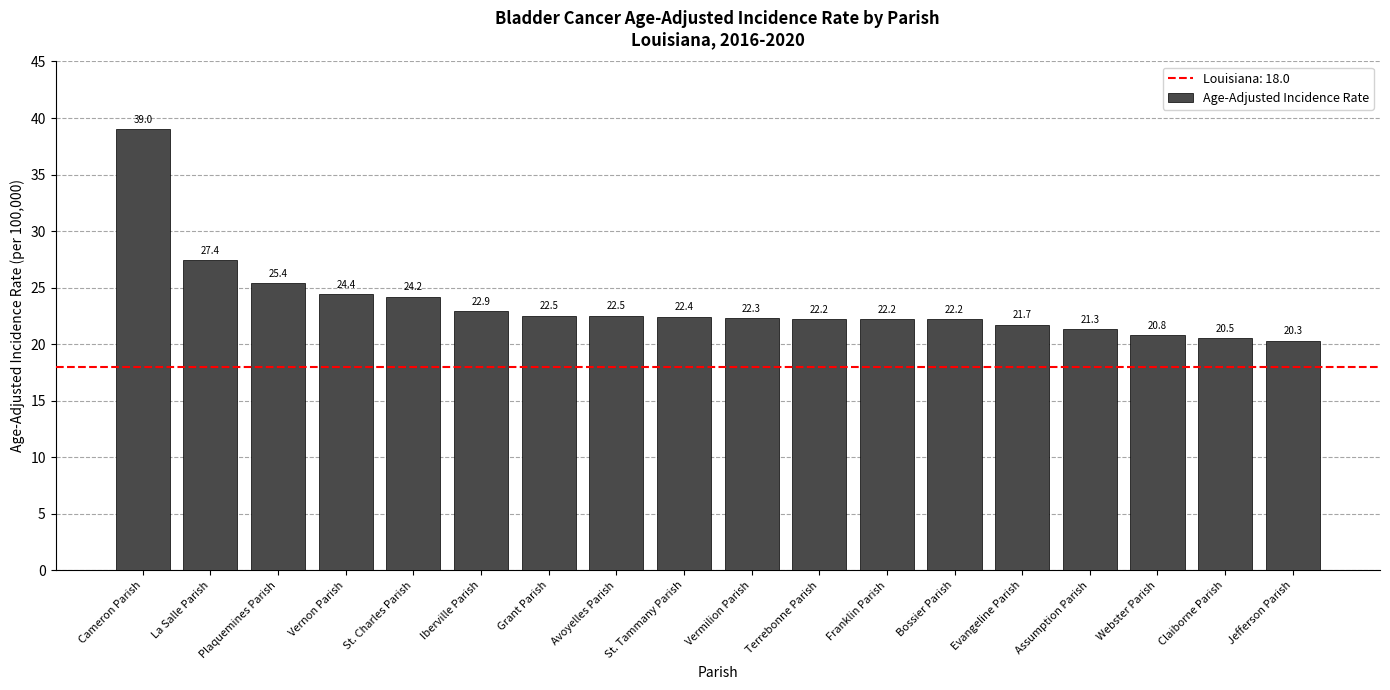

Reading right to left, what are all the values shown in this chart?

20.3	20.5	20.8	21.3	21.7	22.2	22.2	22.2	22.3	22.4	22.5	22.5	22.9	24.2	24.4	25.4	27.4	39.0